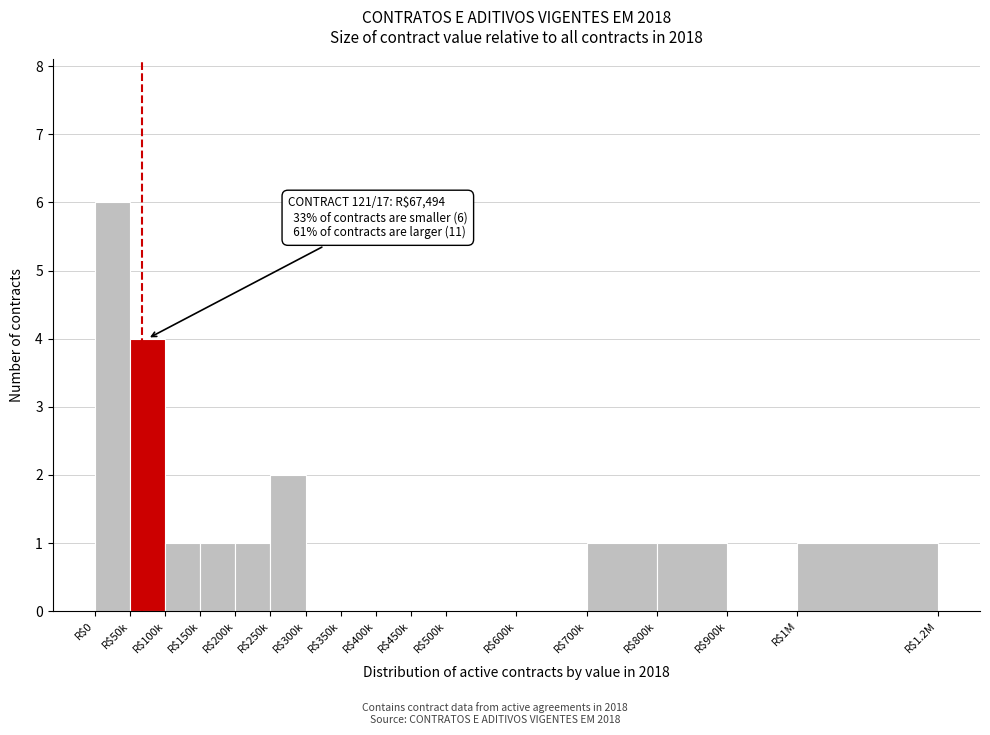

At which category does the chart reach its peak across all series?

R$0